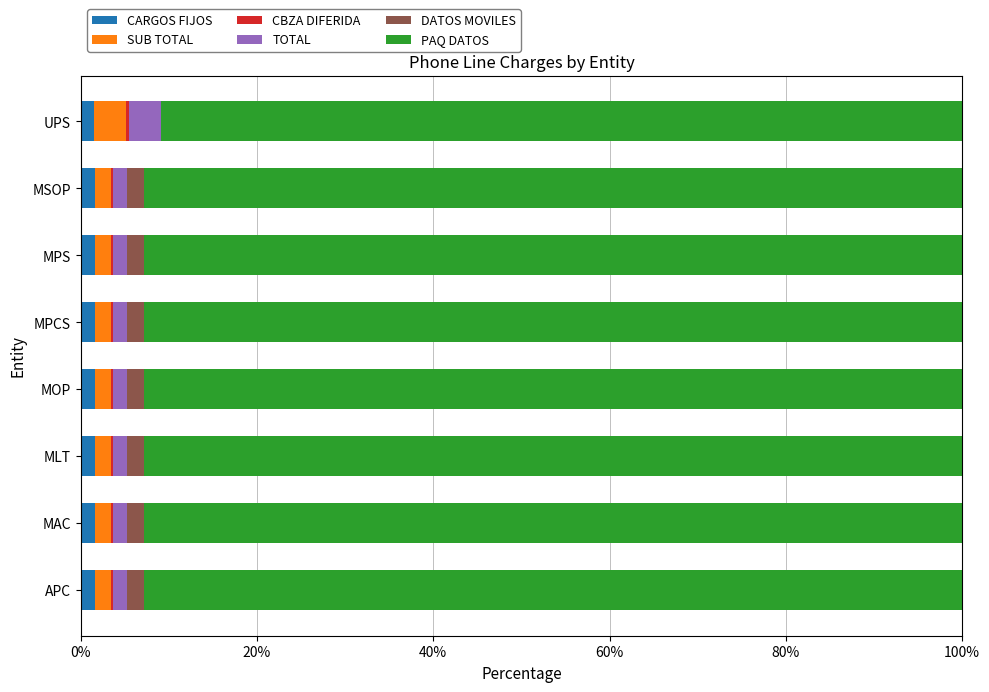

How many series are shown in this chart?

6